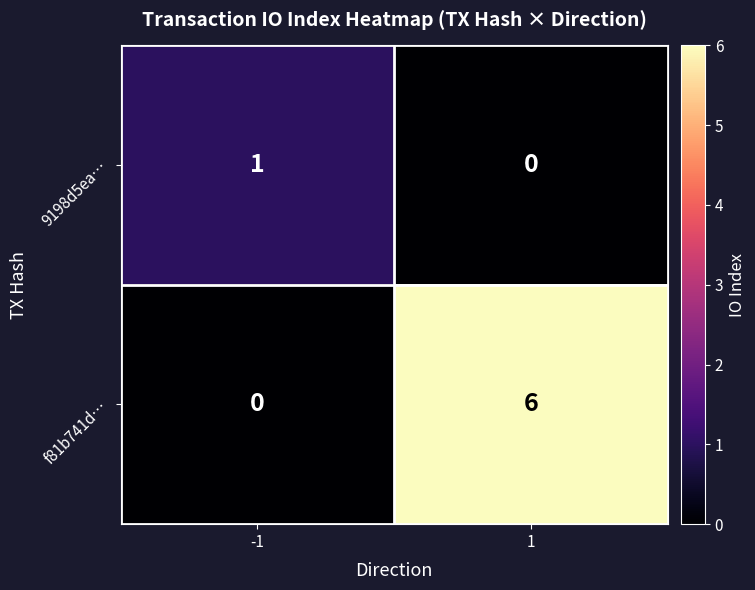

Read the f81b741d… value at 1.

6